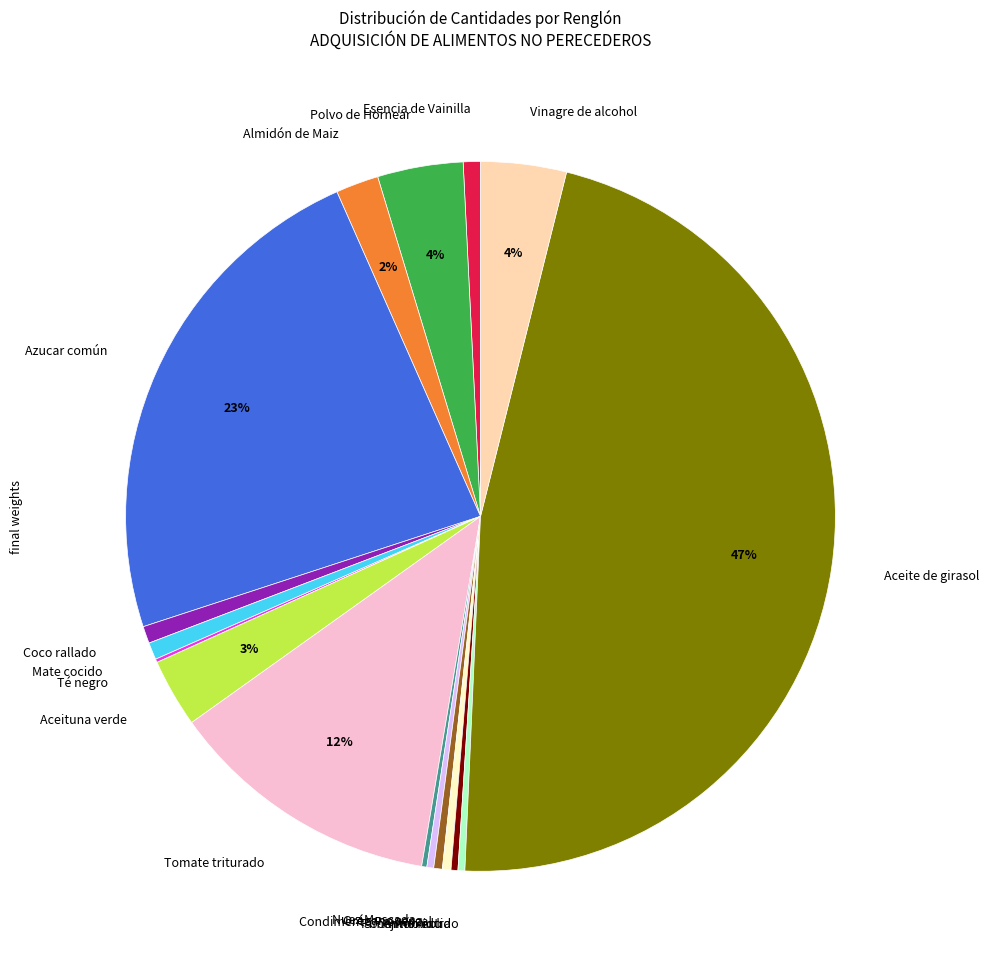

To the nearest percent, what is the average slice percentage?

6%